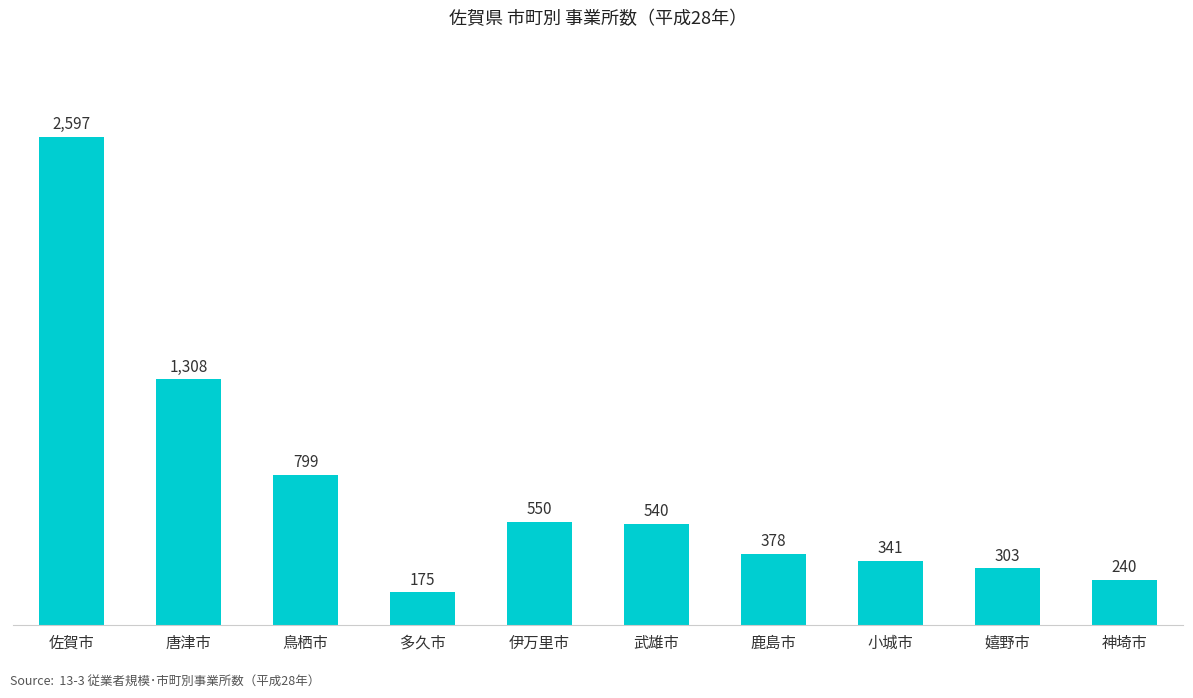

Which category has the highest value across all series?

佐賀市